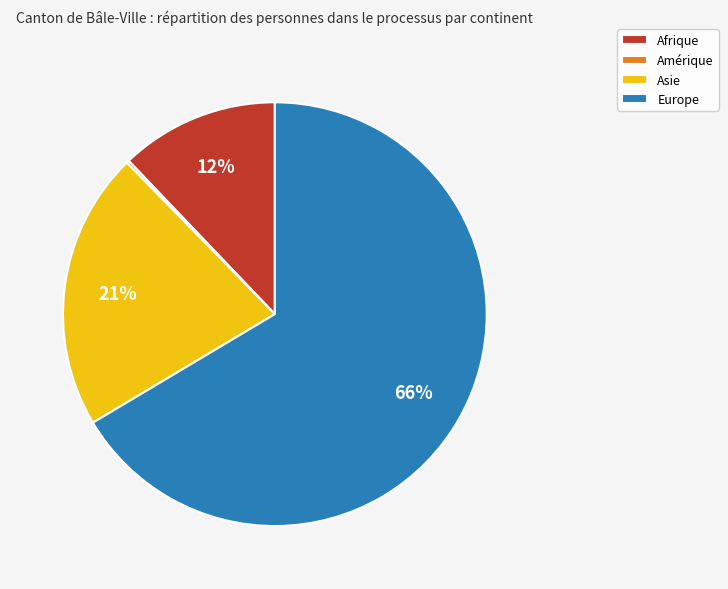

What is the largest slice in the pie chart?

Europe